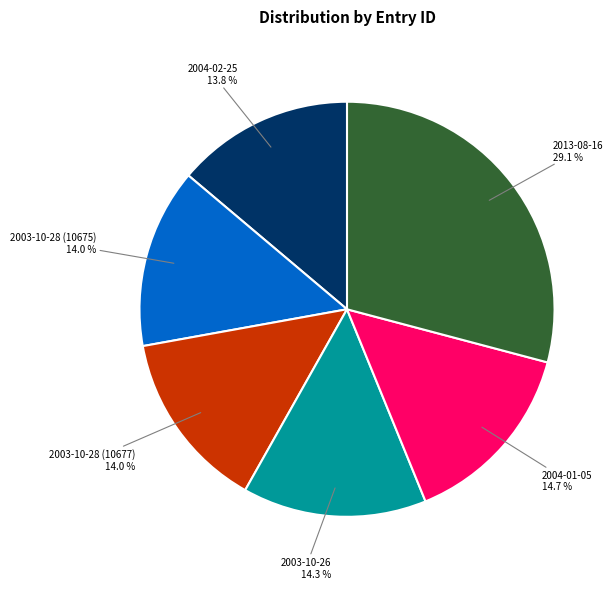

To the nearest percent, what is the combined percentage of 2004-02-25 and 2003-10-26?

28%